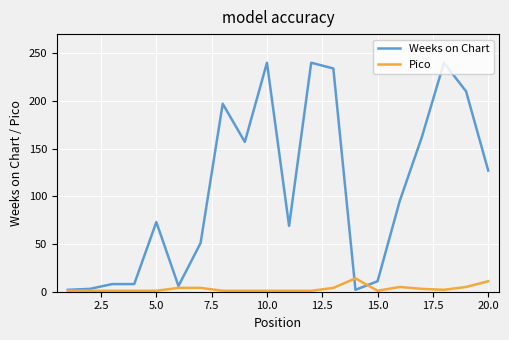

What is the maximum value for Weeks on Chart?

240